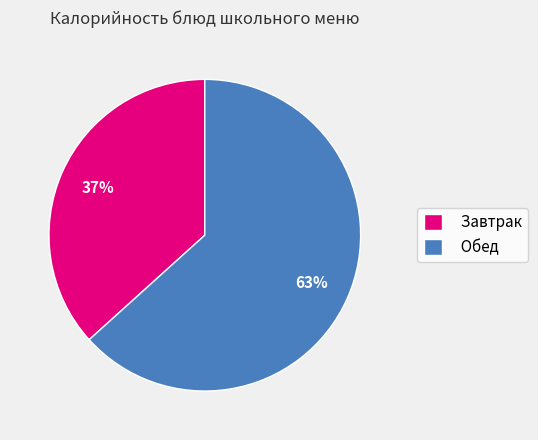

True or false: Завтрак accounts for 23% of the total.

False